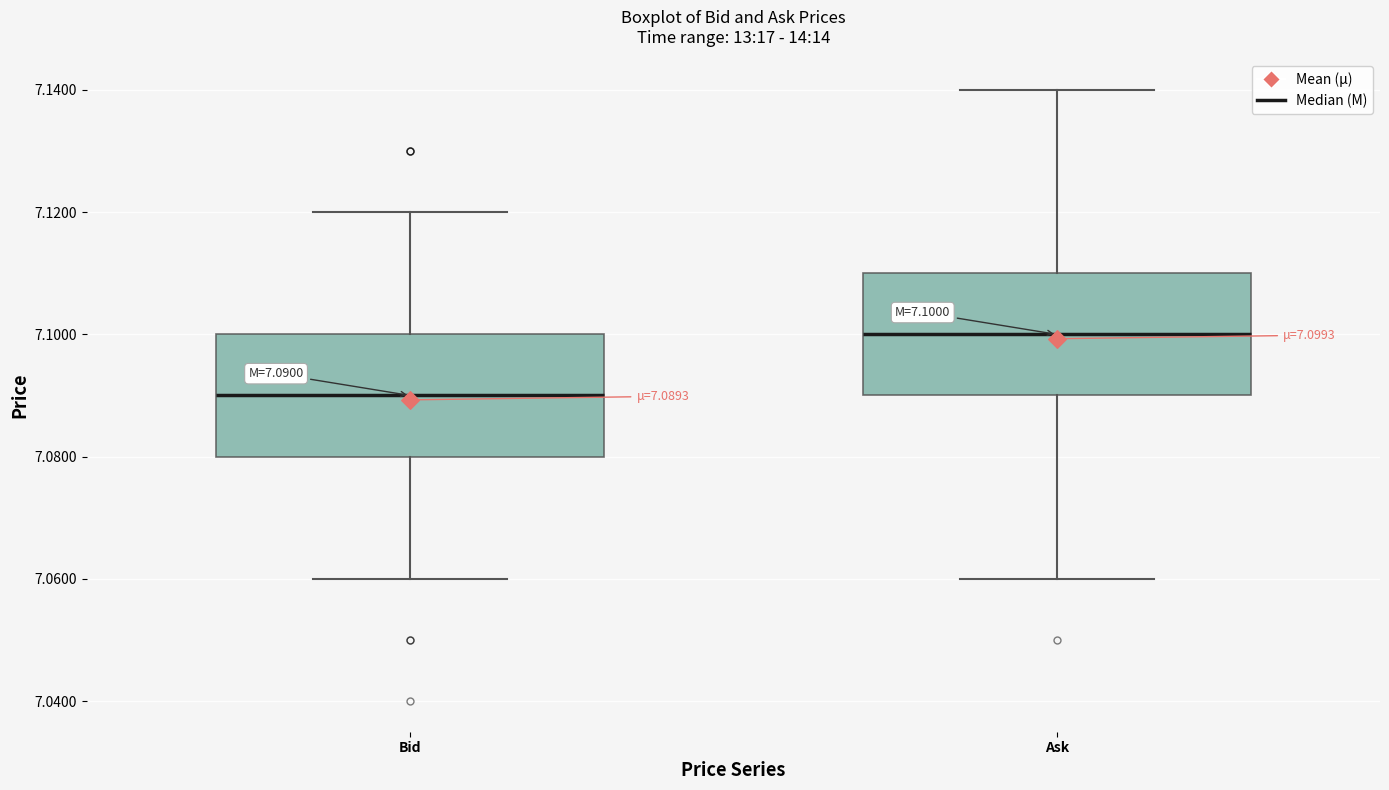

Which box's median line is the lowest?

Bid